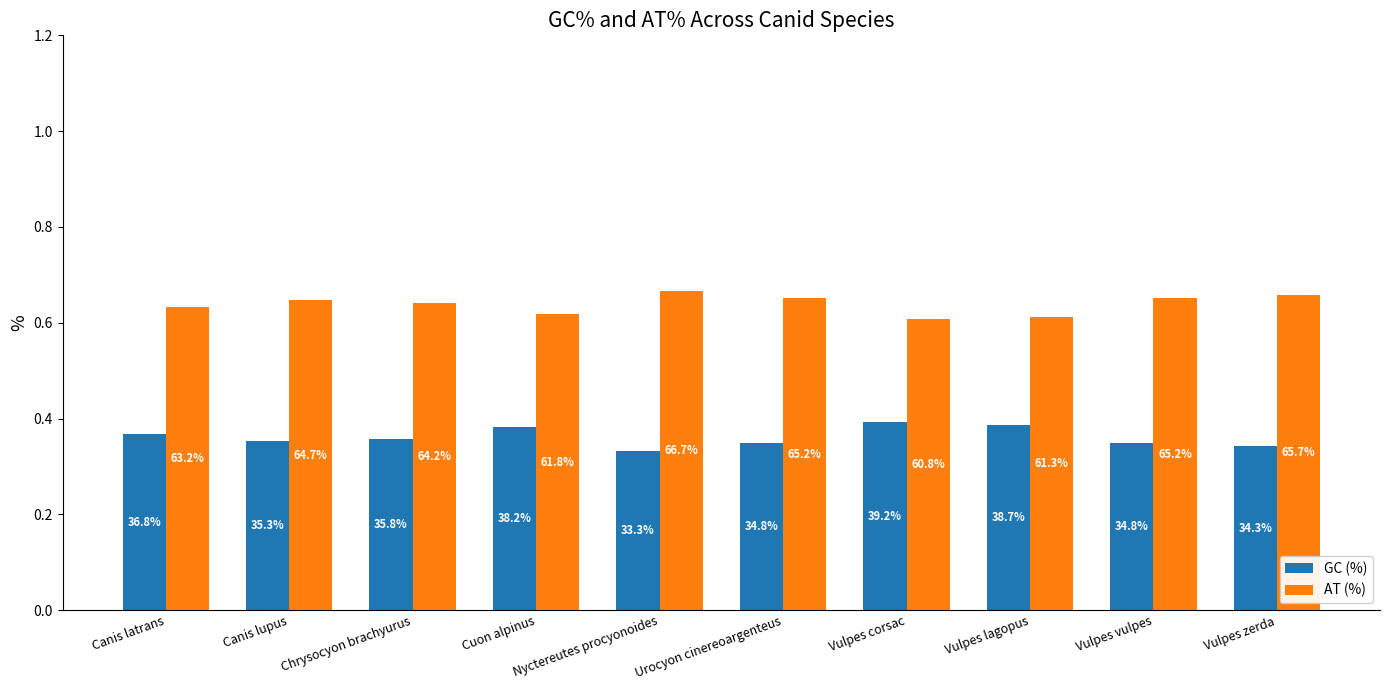

Reading right to left, list all the values displayed in this chart.

GC (%): Vulpes zerda=0.3	Vulpes vulpes=0.3	Vulpes lagopus=0.4	Vulpes corsac=0.4	Urocyon cinereoargenteus=0.3	Nyctereutes procyonoides=0.3	Cuon alpinus=0.4	Chrysocyon brachyurus=0.4	Canis lupus=0.4	Canis latrans=0.4
AT (%): Vulpes zerda=0.7	Vulpes vulpes=0.7	Vulpes lagopus=0.6	Vulpes corsac=0.6	Urocyon cinereoargenteus=0.7	Nyctereutes procyonoides=0.7	Cuon alpinus=0.6	Chrysocyon brachyurus=0.6	Canis lupus=0.6	Canis latrans=0.6